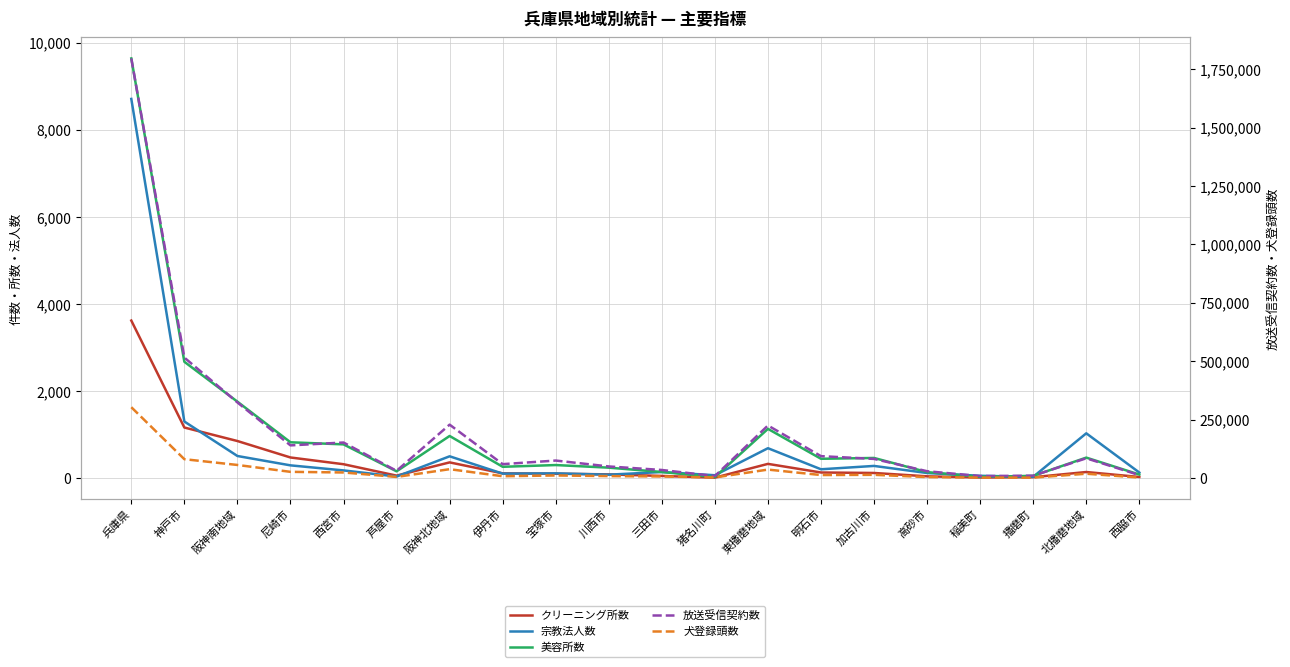

How many interior local peaks does the 美容所数 series have?

5